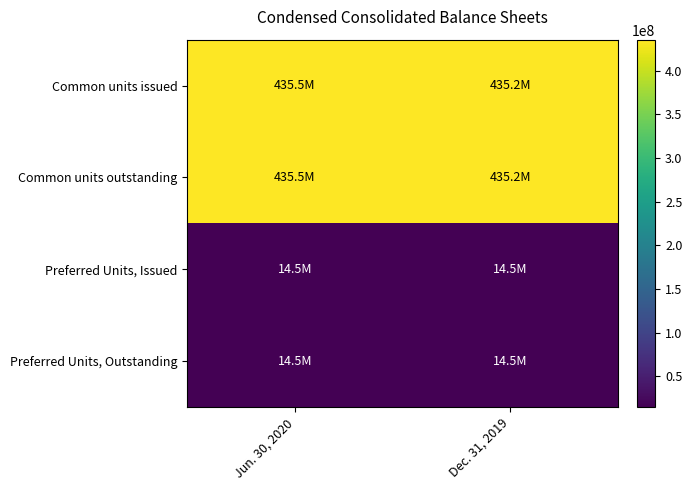

Rank the series at Jun. 30, 2020 from lowest to highest value.

Preferred Units, Issued, Preferred Units, Outstanding, Common units issued, Common units outstanding